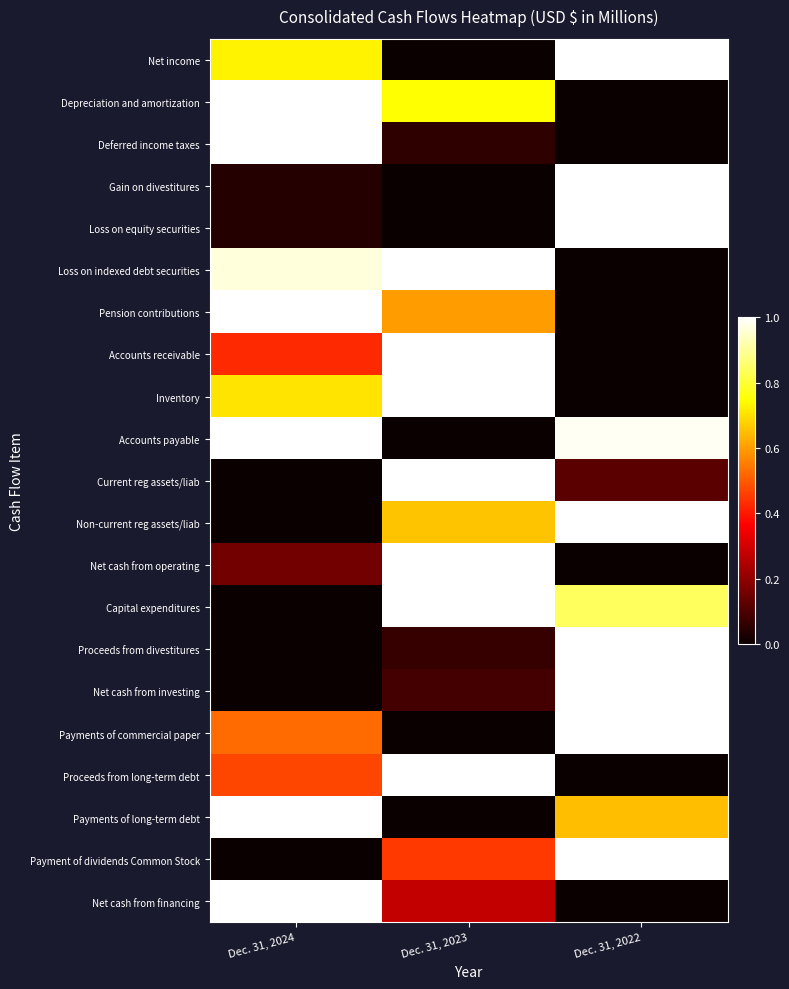

At which category does the chart reach its peak across all series?

Dec. 31, 2022